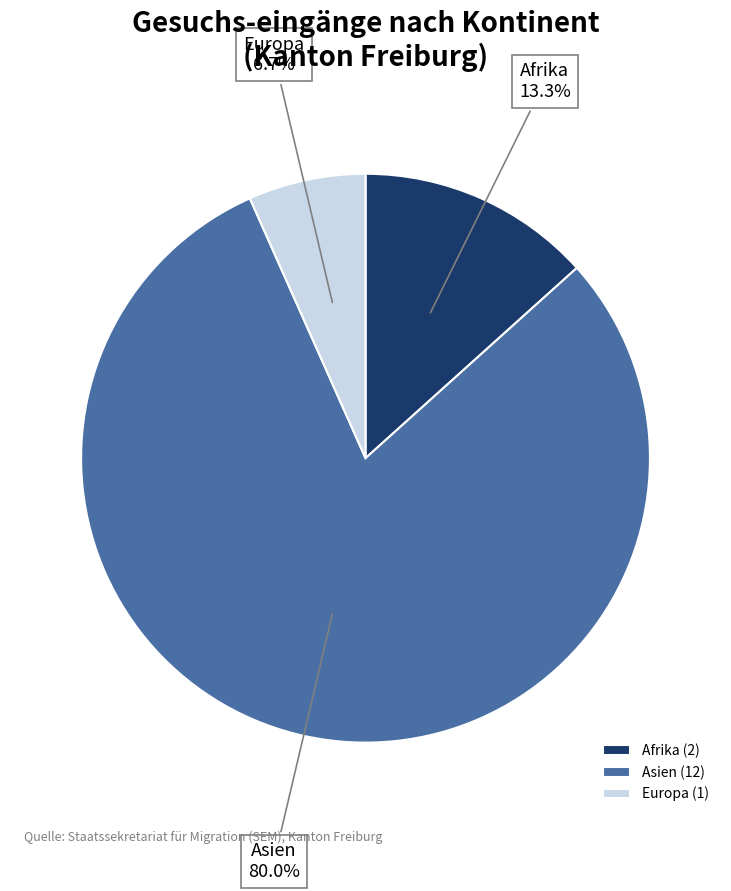

Which category has the biggest portion of the pie?

Asien